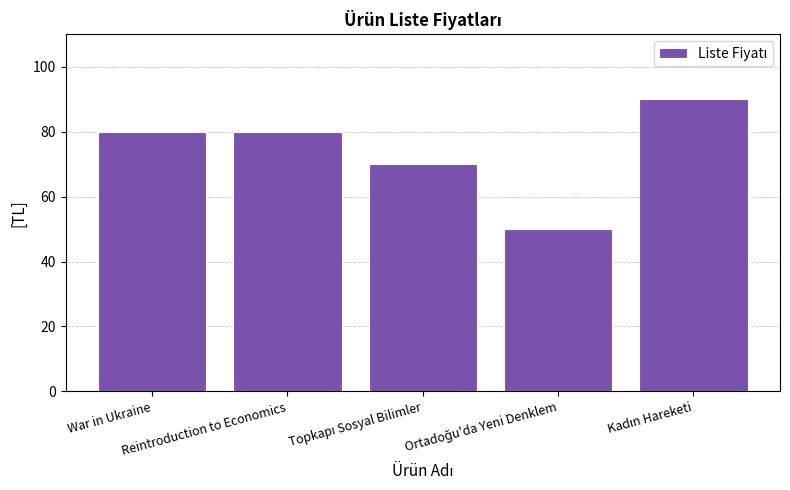

What is the sum of all values?

370